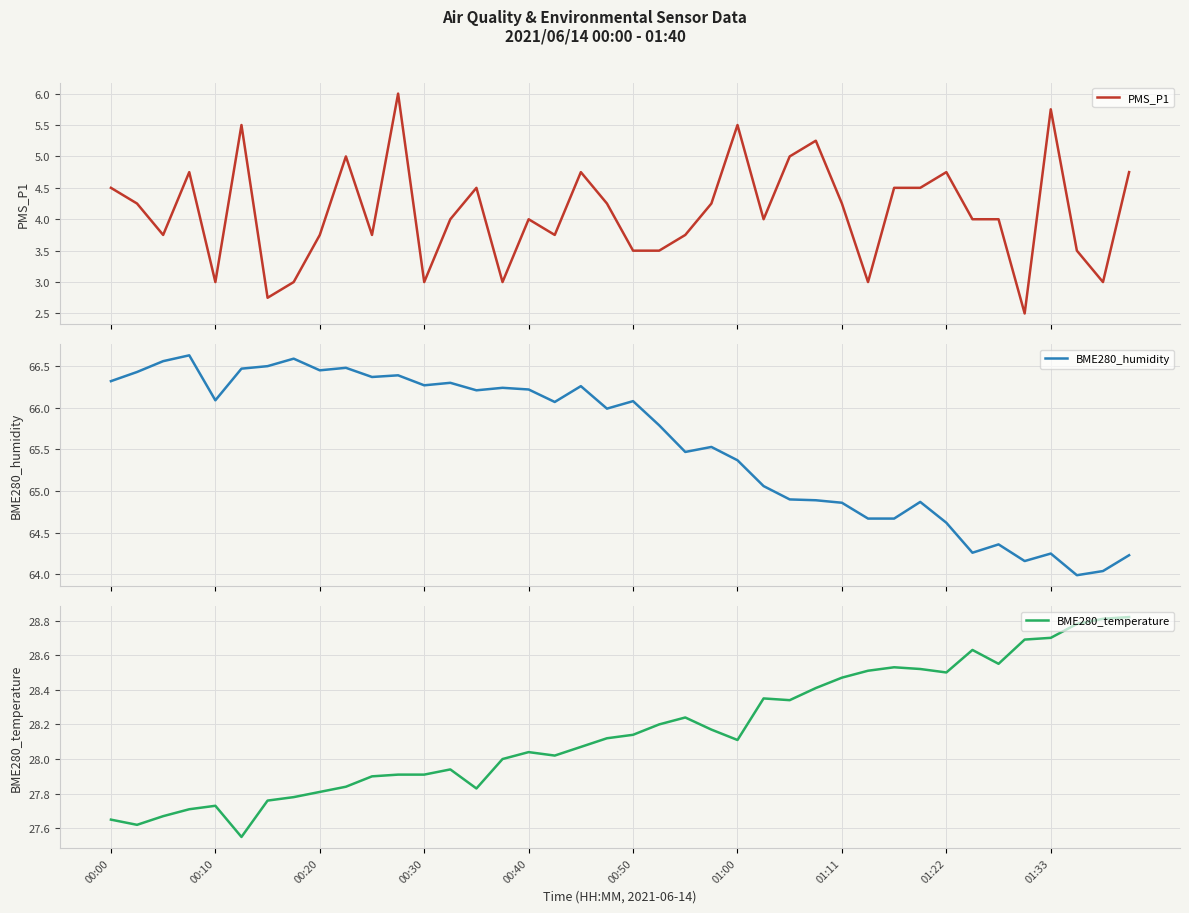

The value of BME280_temperature at 00:40 is 8.5. True or false?

False